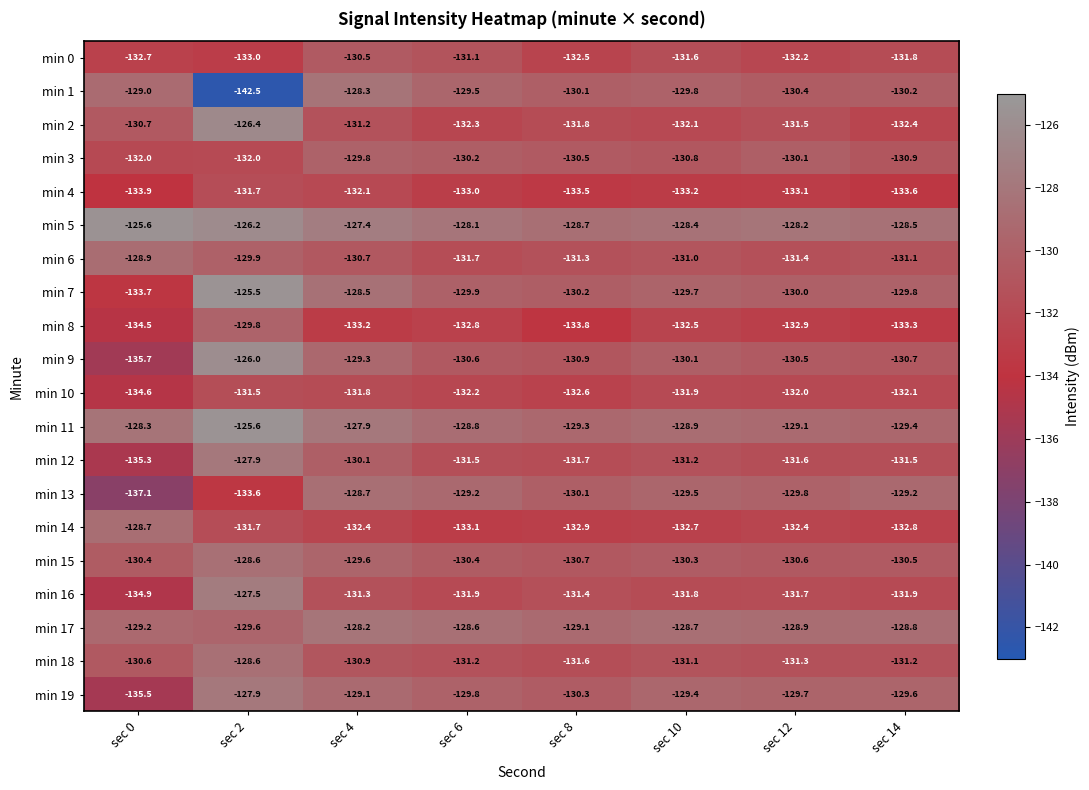

What is the approximate value of min 2 at sec 10?

-132.1